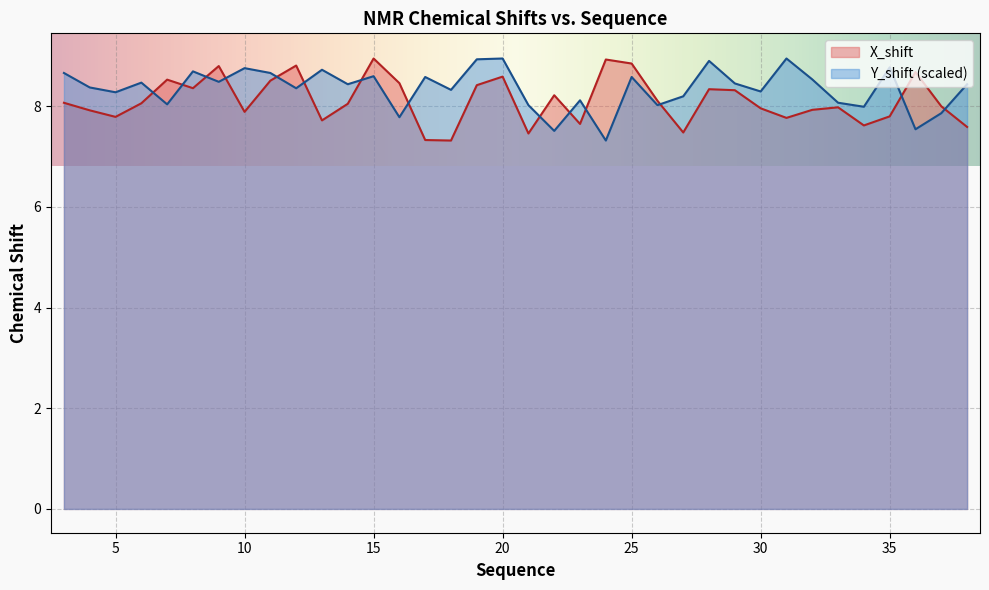

How many values in the Y_shift series are below 8?

6